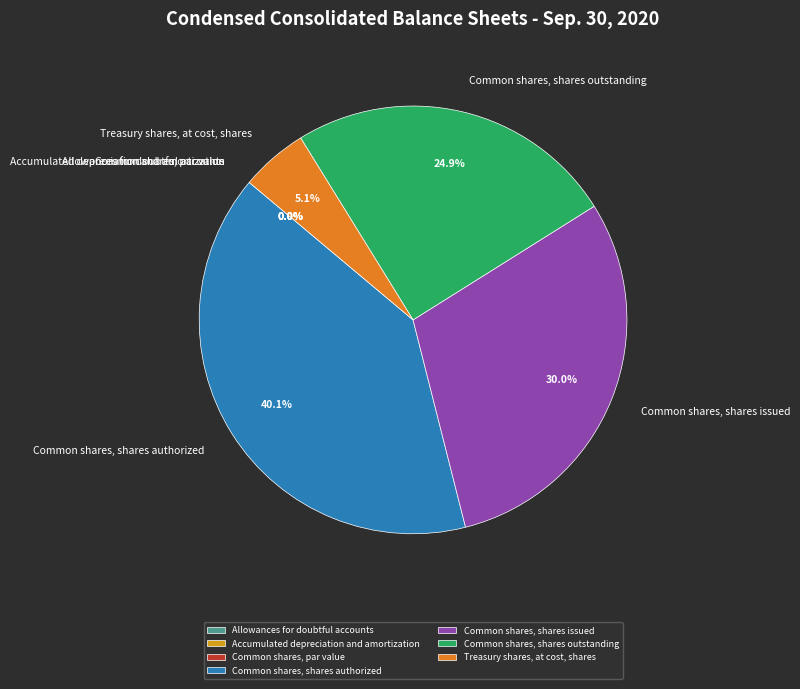

What is the change in value from Accumulated depreciation and amortization to Common shares, shares authorized?

+124999441.4